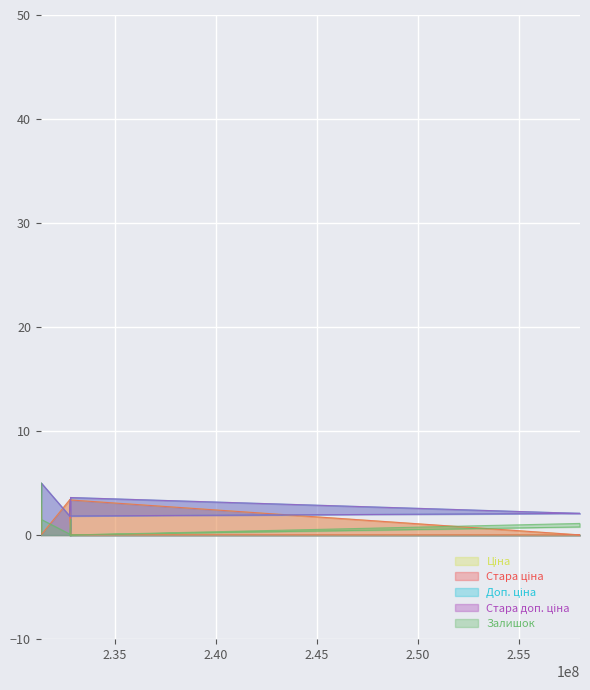

Which series changed the most between 232751839 and 258021633?

Ціна